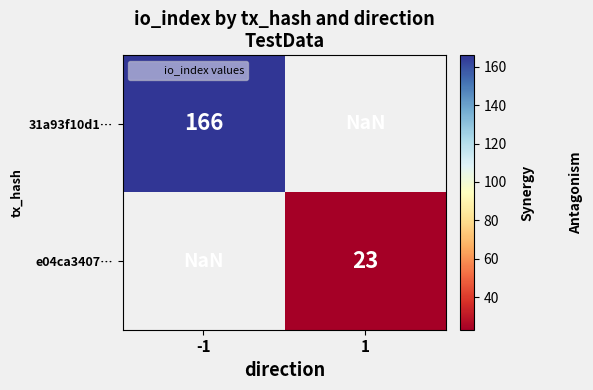

Rank the series by their maximum value, from highest to lowest.

31a93f10d1…, e04ca3407…